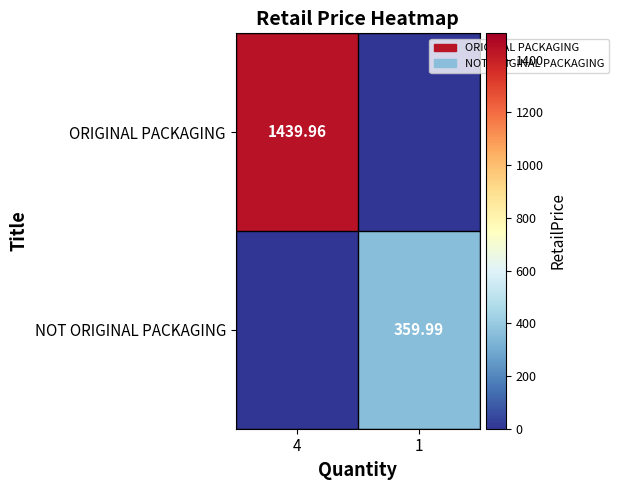

Is the value of NOT ORIGINAL PACKAGING at 1 greater than the value of ORIGINAL PACKAGING at 4?

No